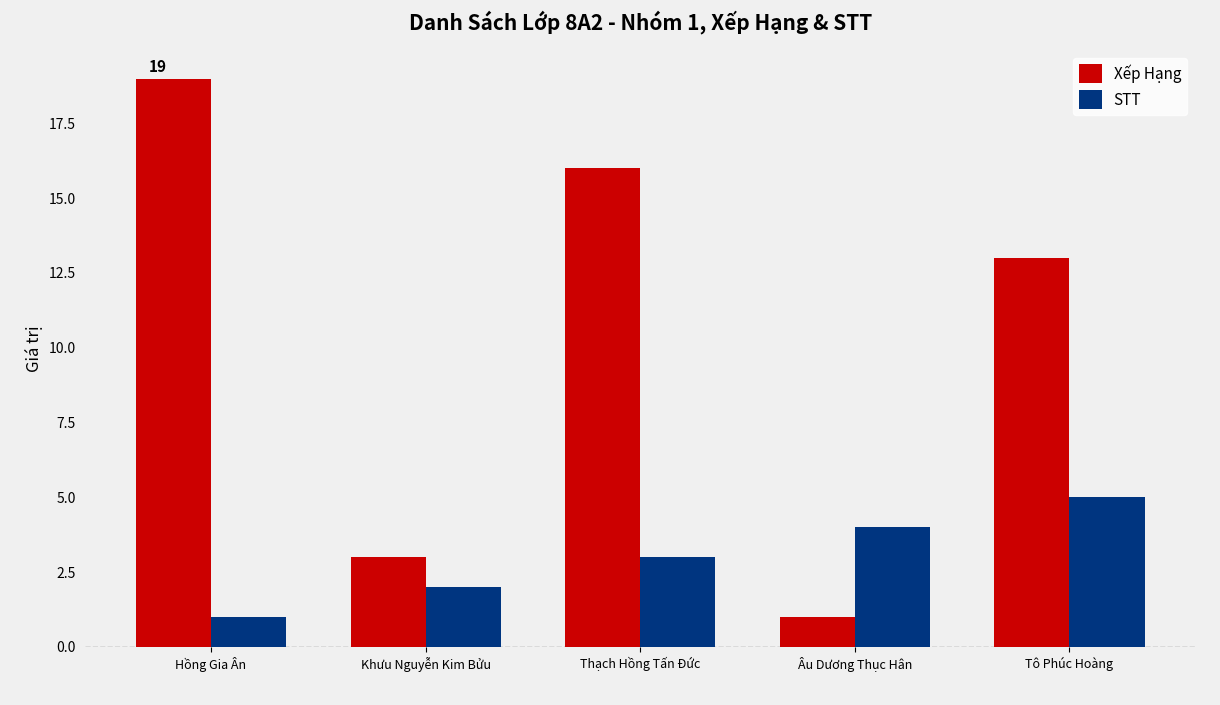

What is the label of the 1st bar from the left?

Hồng Gia Ân